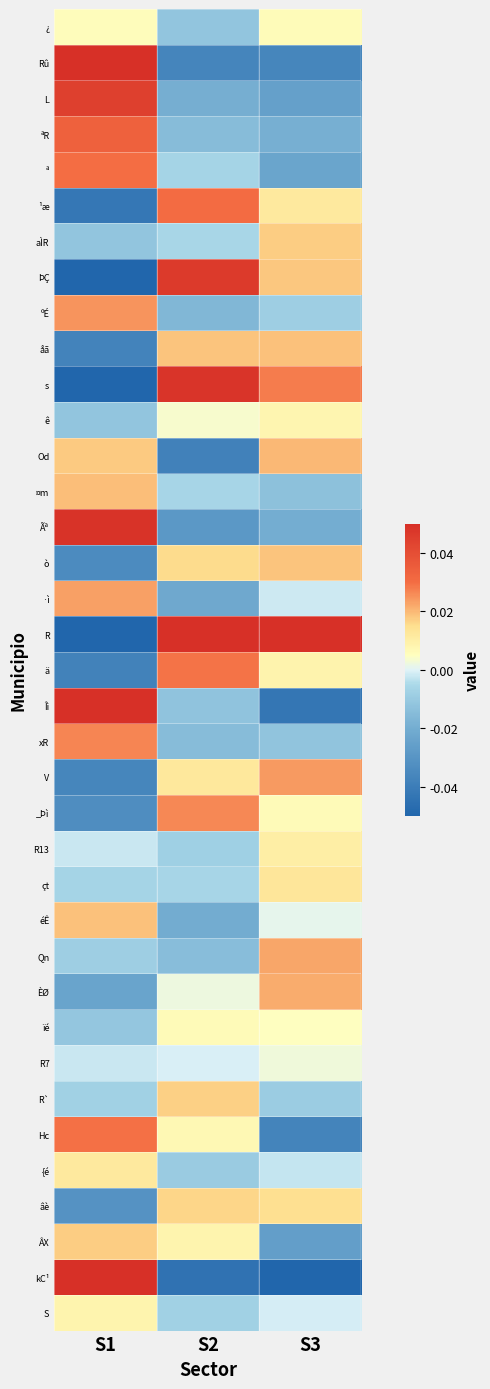

Which series has the widest spread of values?

R